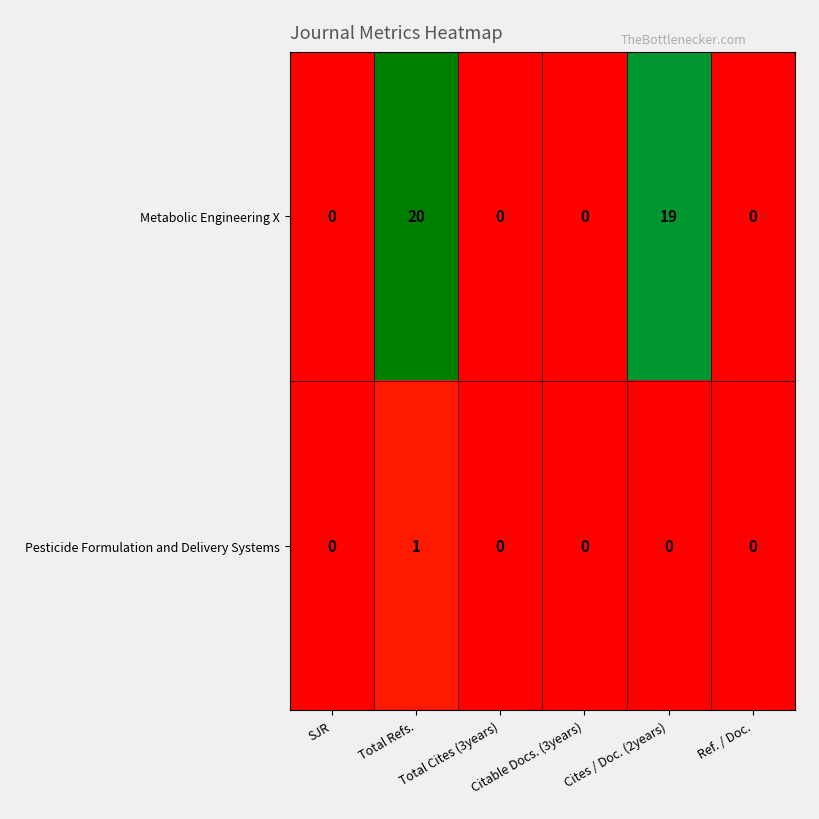

How many values in Pesticide Formulation and Delivery Systems are above zero?

1